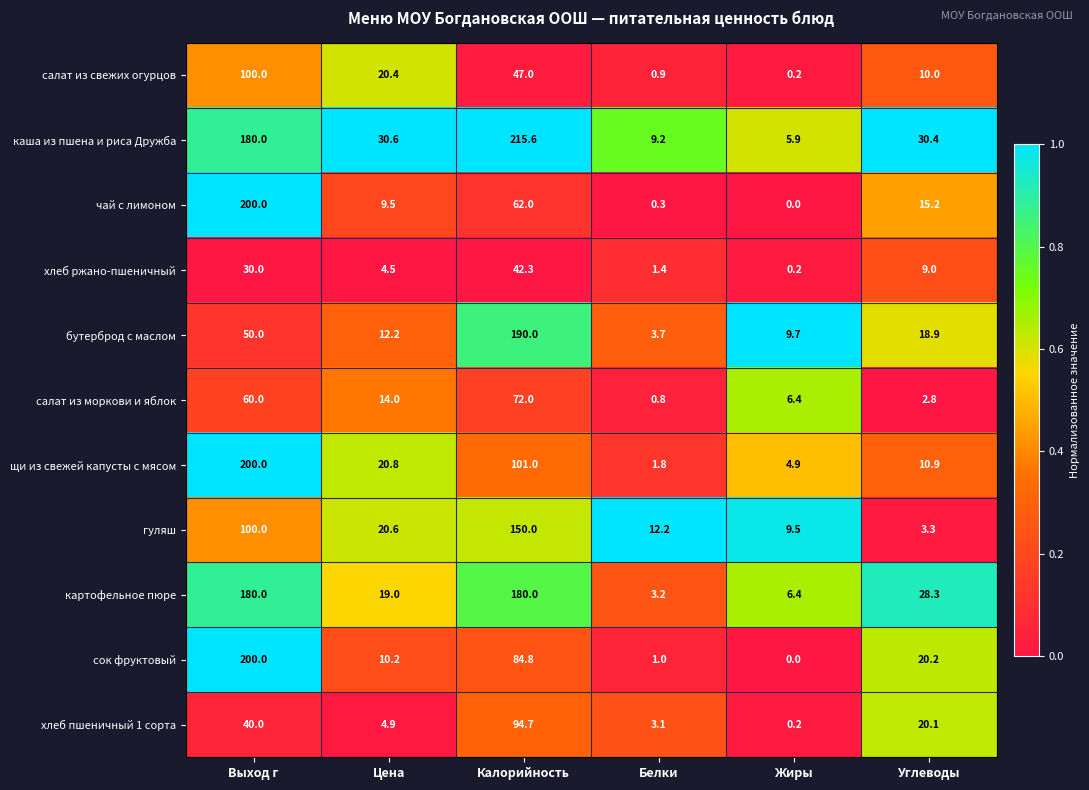

What is the difference between the каша из пшена и риса Дружба values at Цена and Выход г?

149.4